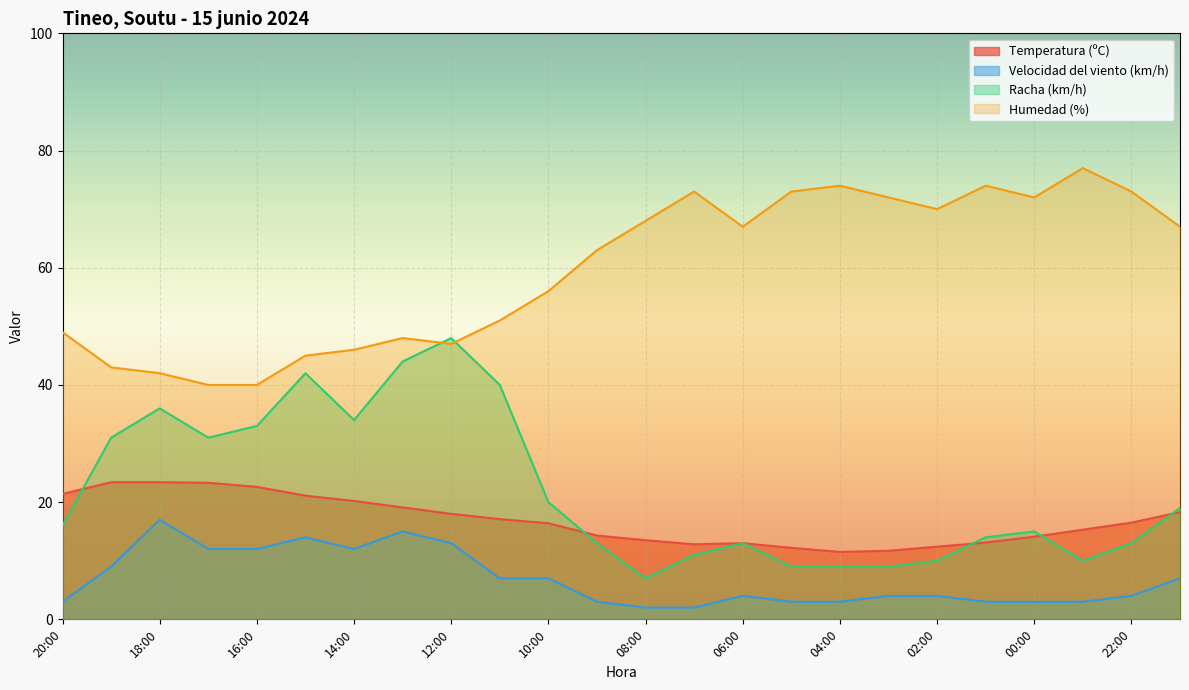

How many values in the Velocidad del viento (km/h) series exceed 4?

11